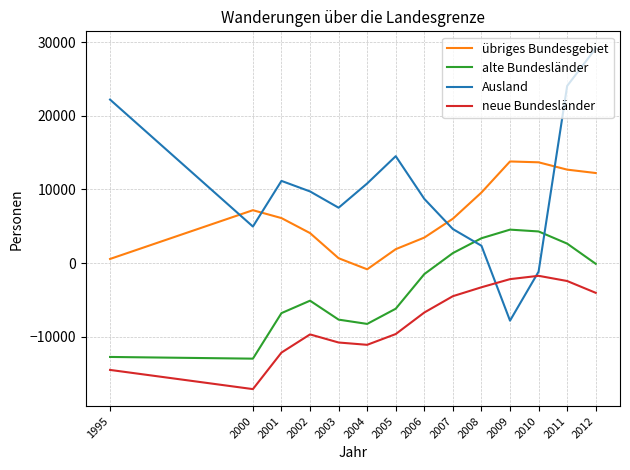

List the series in order of their peak value, lowest first.

neue Bundesländer, alte Bundesländer, übriges Bundesgebiet, Ausland